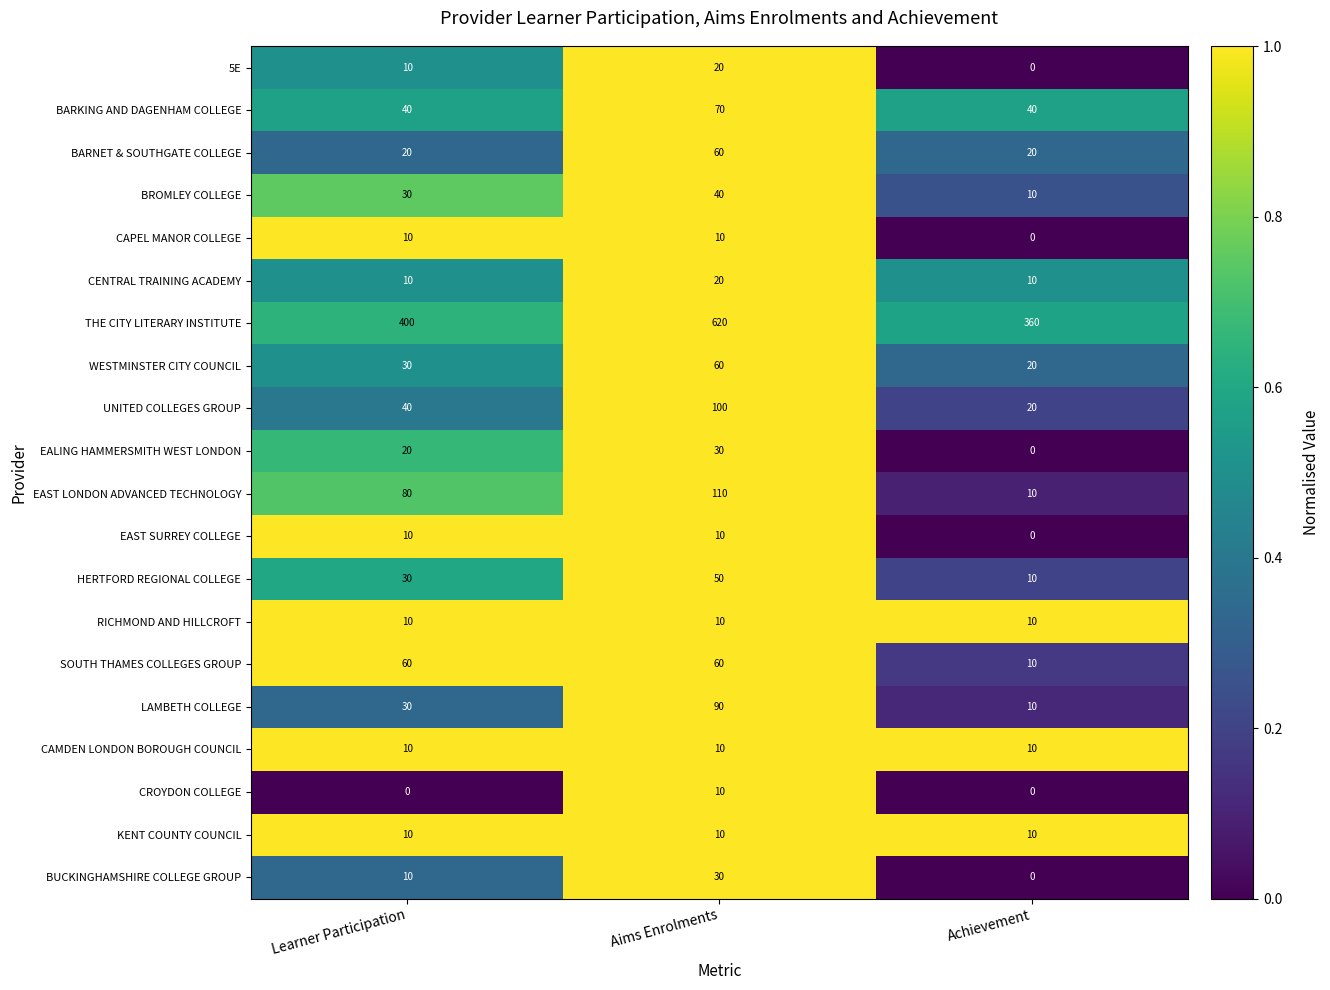

What is the total value across all series at Achievement?

550